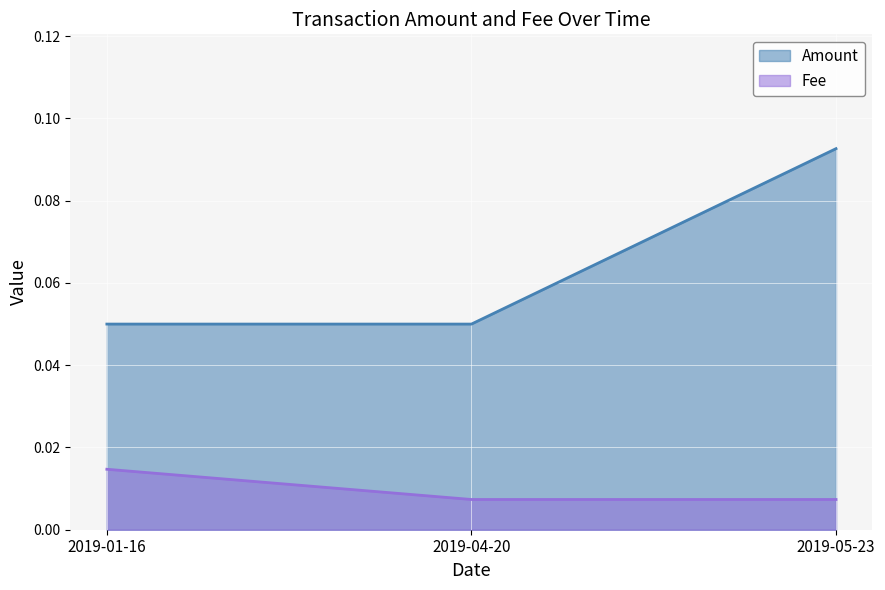

What is the value of the Amount point at the 2nd from the left?

0.1